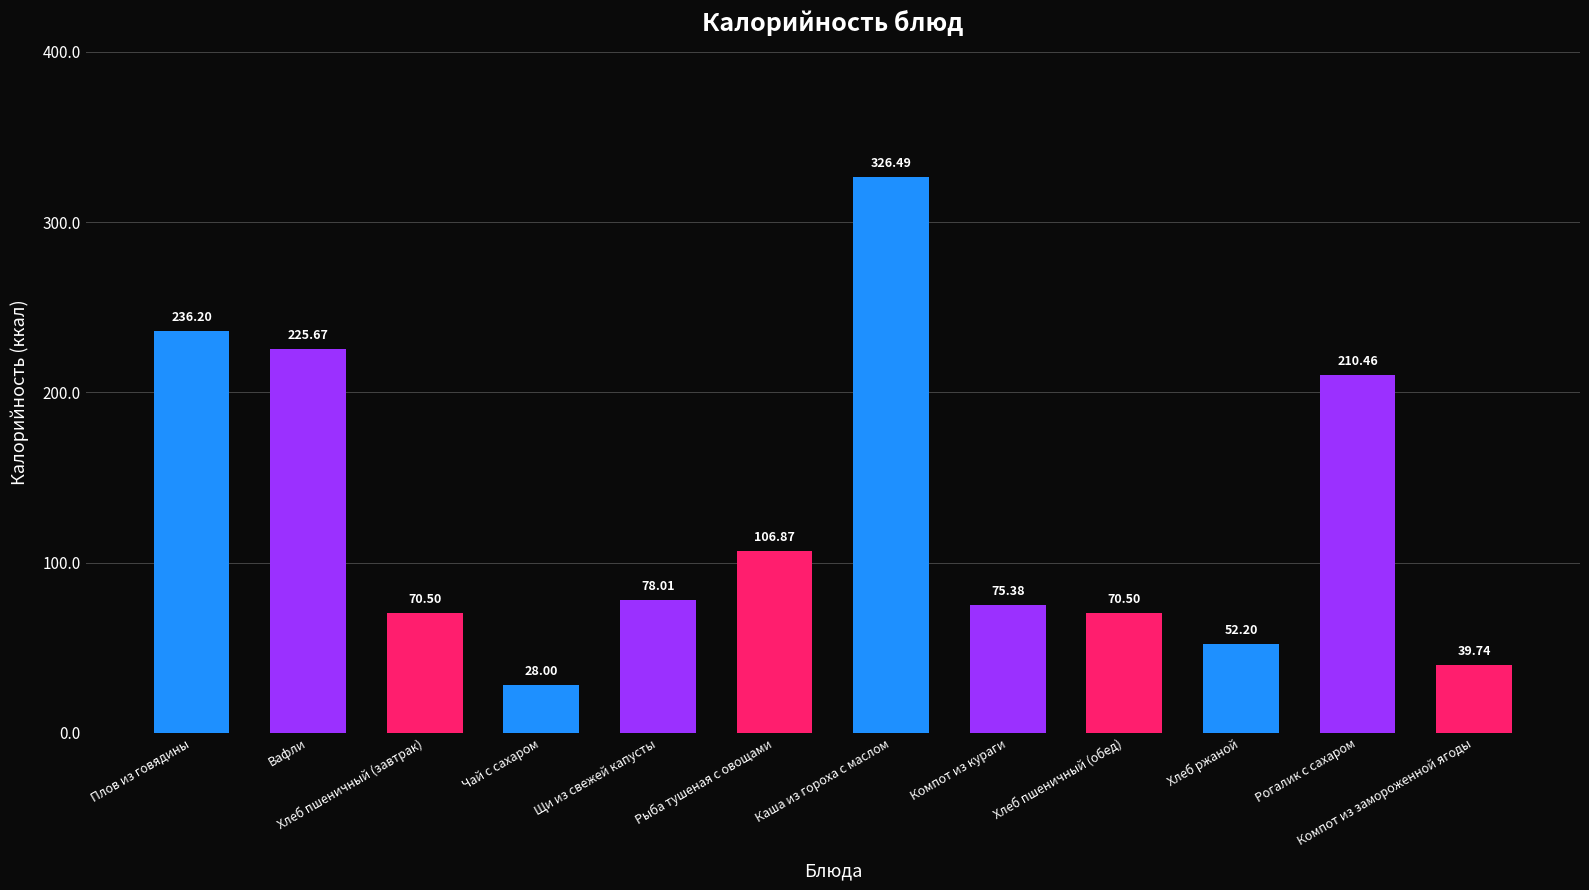

What is the label of the 9th bar from the right?

Чай с сахаром